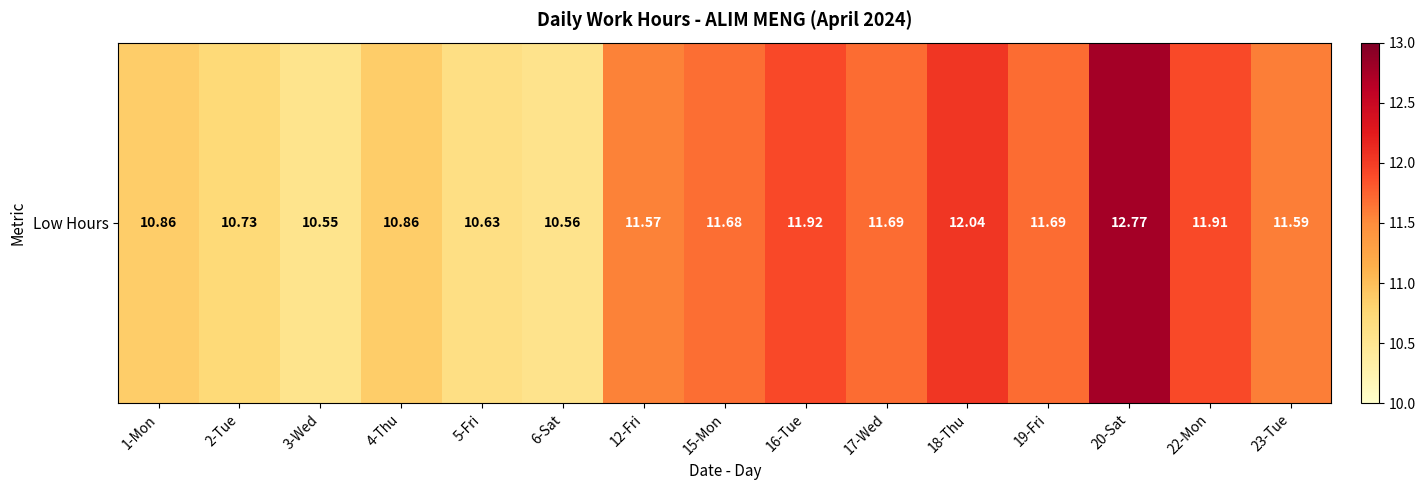

What is the greatest value displayed?

12.8